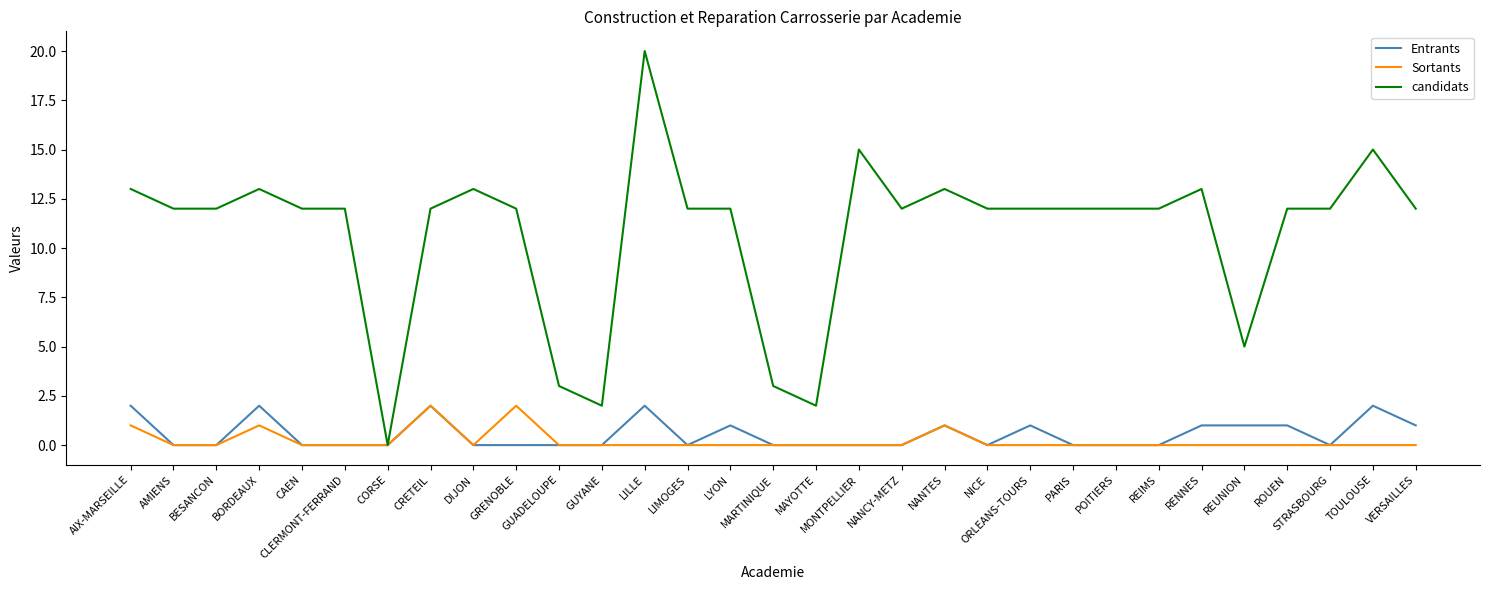

What is the greatest value displayed?

20